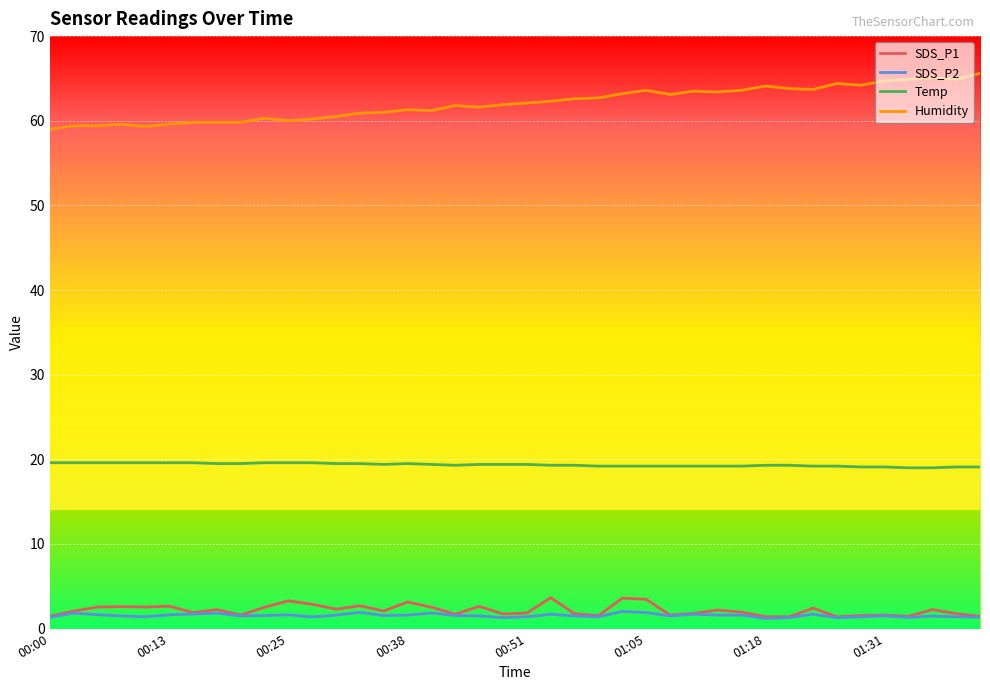

What is the minimum value for Temp?

19.0